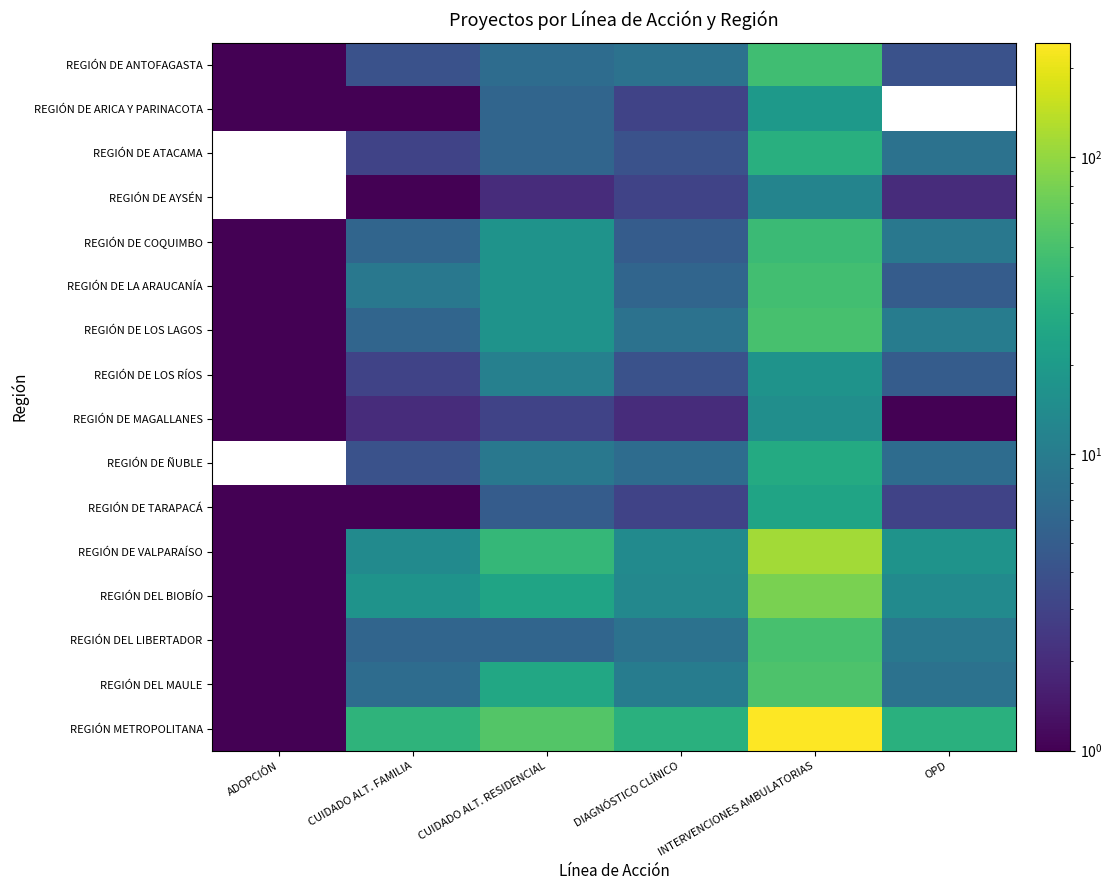

At which label does REGIÓN DE COQUIMBO reach its peak?

INTERVENCIONES AMBULATORIAS